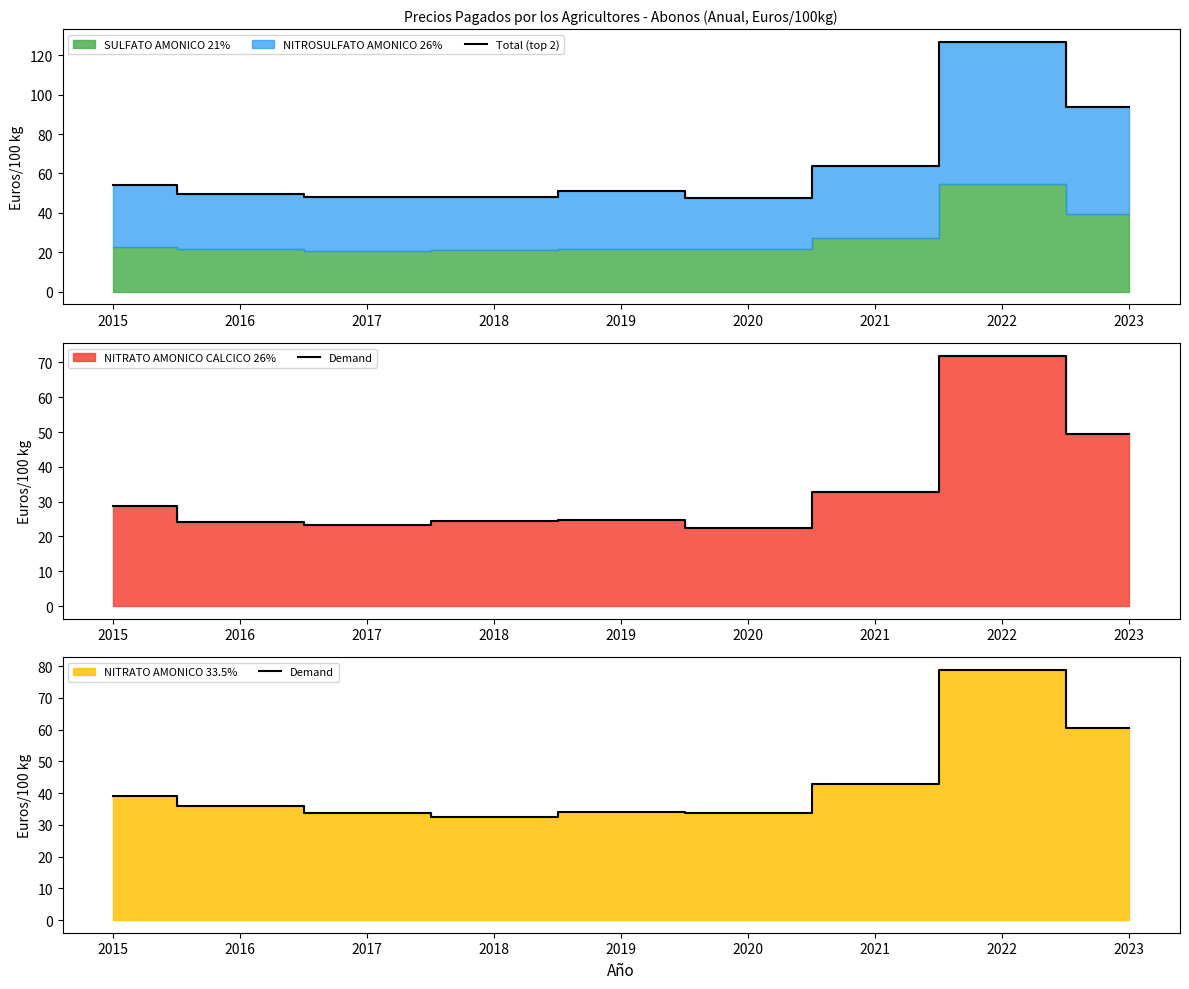

Is it true that Total (top 2) equals 93.9 at 2023?

True